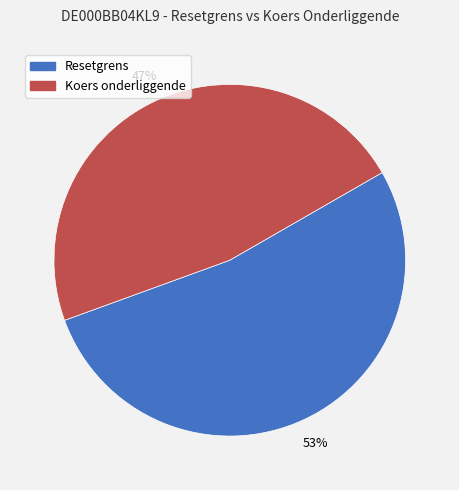

True or false: Koers onderliggende accounts for 40% of the total.

False